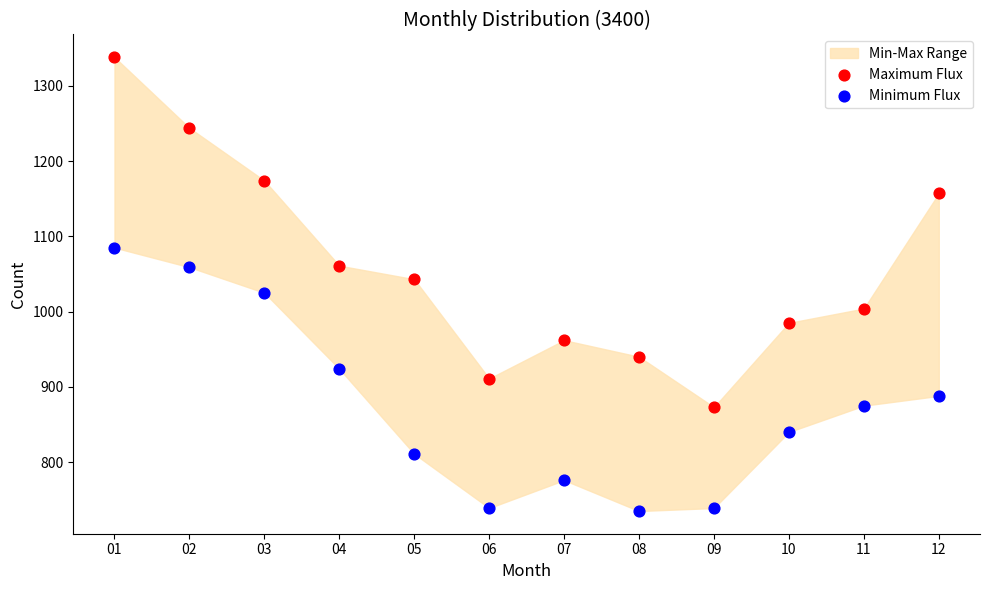

In the Maximum Flux series, what Y value is closest to 1105?

1061